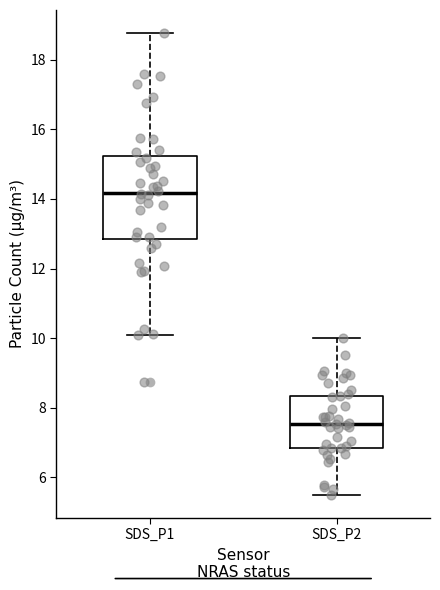

Where does the median line of the box for SDS_P2 sit on the y-axis? The values are not printed on the chart, so give them approximately, as read against the axis.

7.6